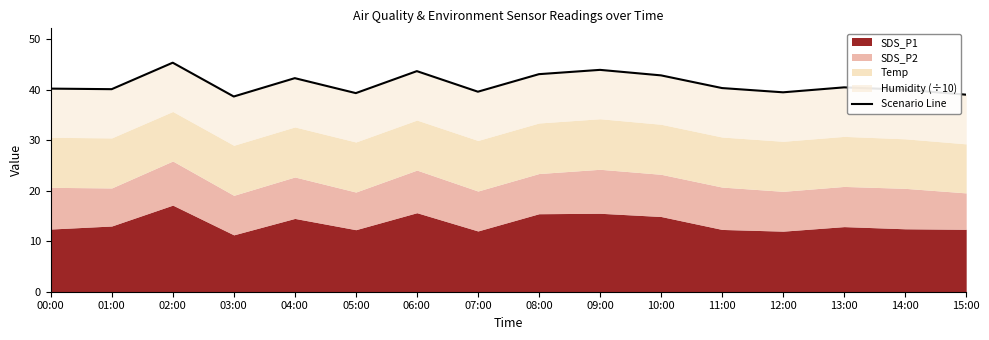

What is the difference between the values at 15:00 and 10:00?

3.8